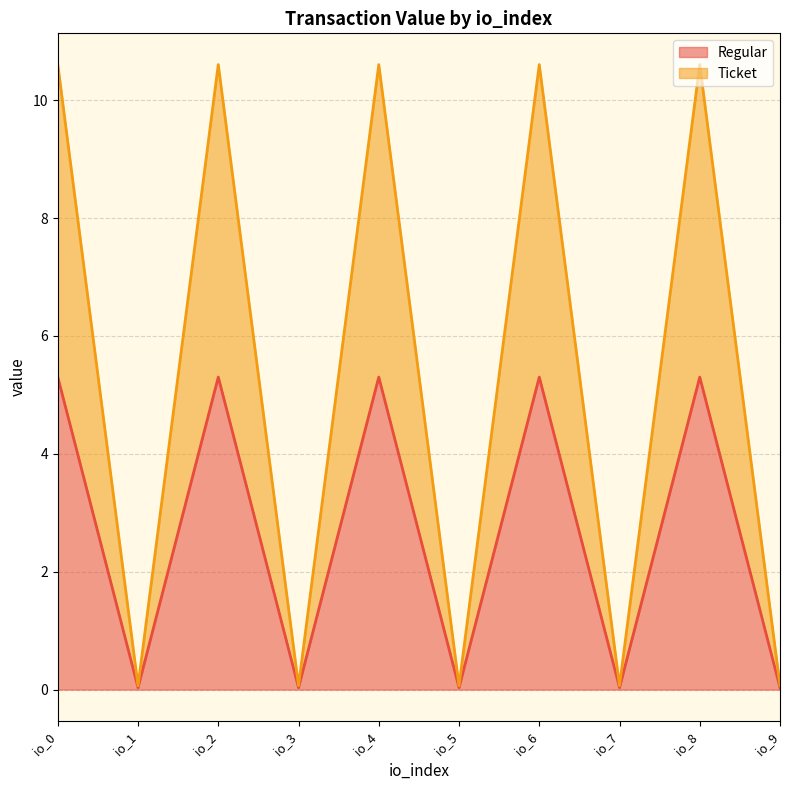

How many values in the Regular series are below 5?

5